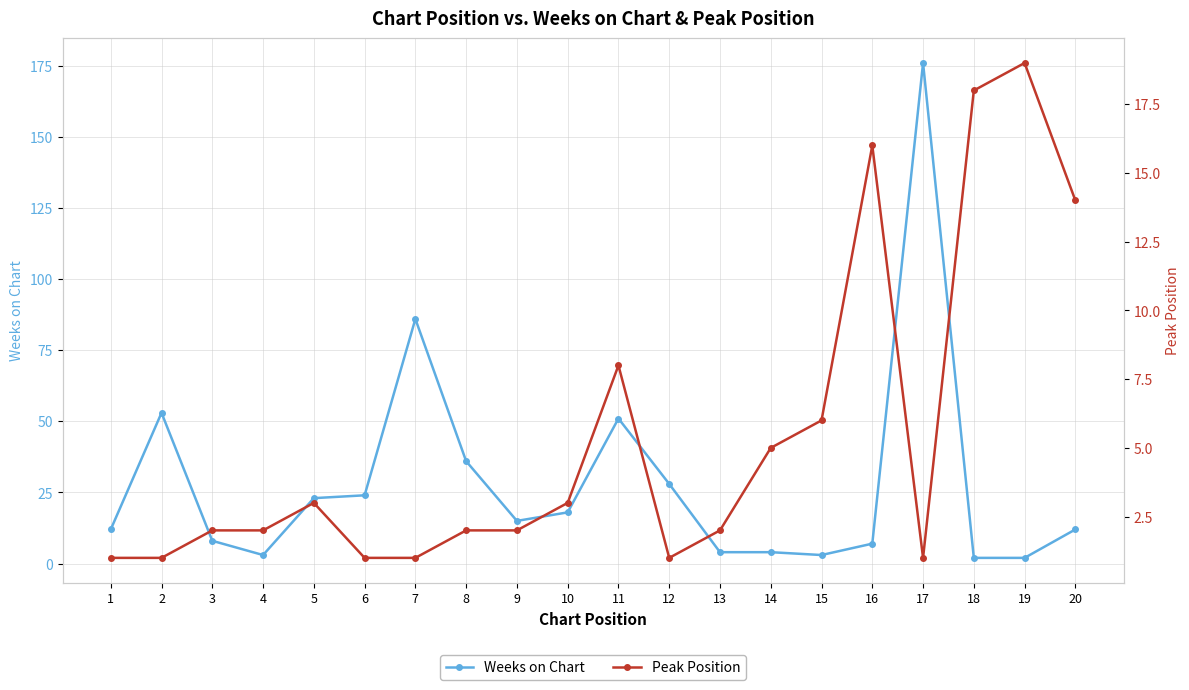

Reading left to right, list all the values displayed in this chart.

Weeks on Chart: 12	53	8	3	23	24	86	36	15	18	51	28	4	4	3	7	176	2	2	12
Peak Position: 1	1	2	2	3	1	1	2	2	3	8	1	2	5	6	16	1	18	19	14